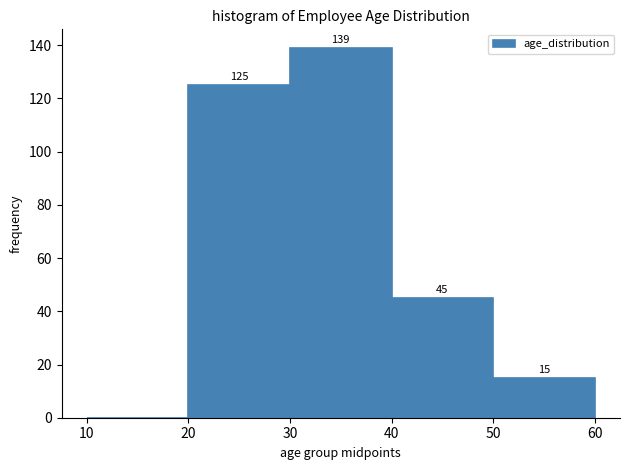

Over which range of the x-axis is the bar tallest?

30 to 40